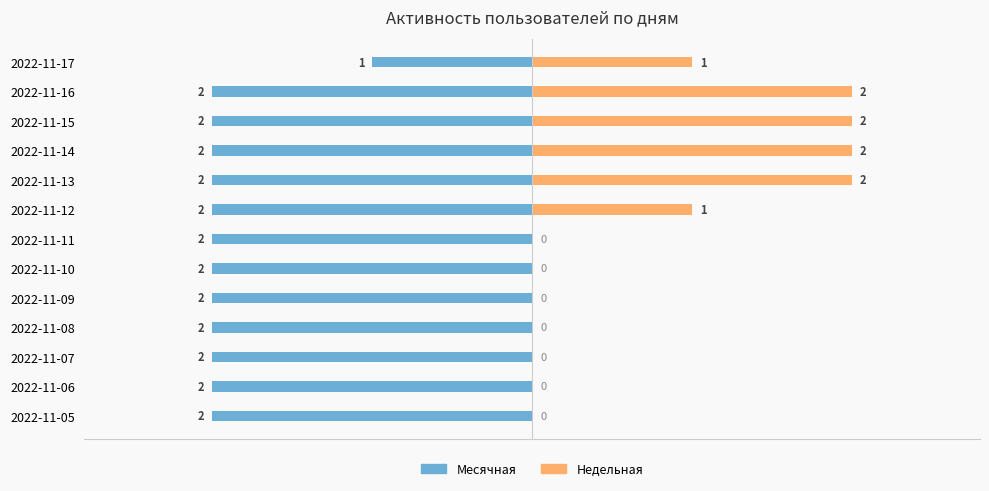

True or false: Месячная has a value of -2 at 2022-11-16.

True